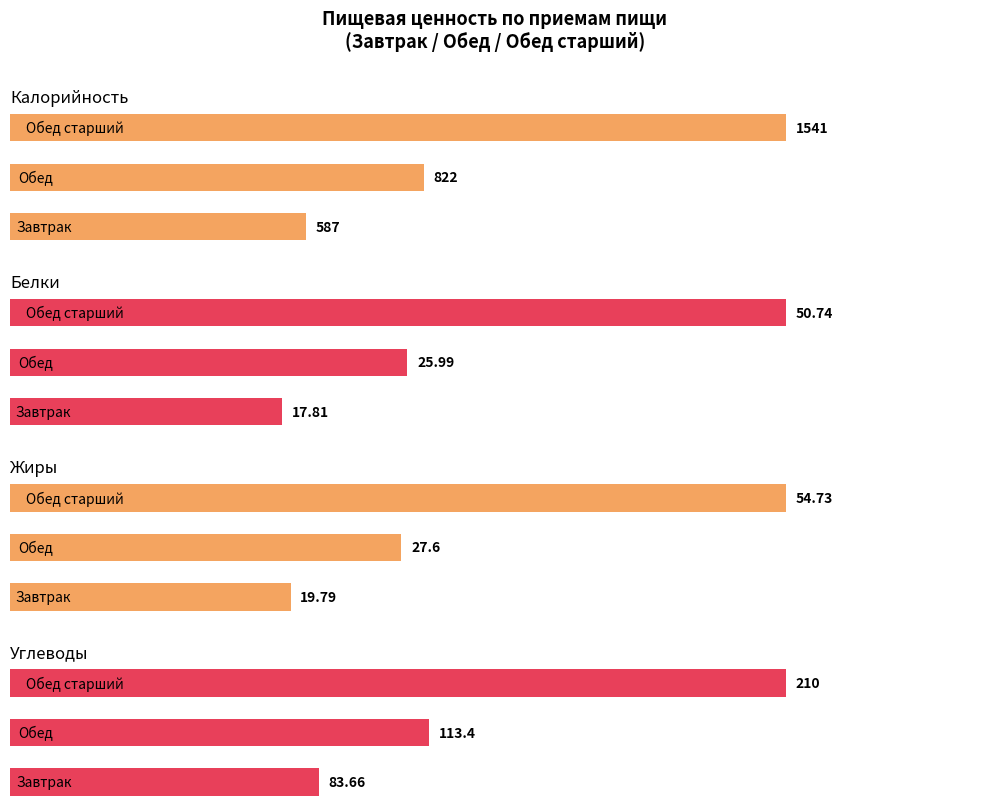

How many data points in Калорийность are above 822?

1